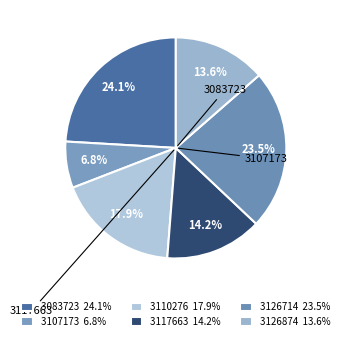

What percentage do 3110276 and 3126714 together represent?

41.4%